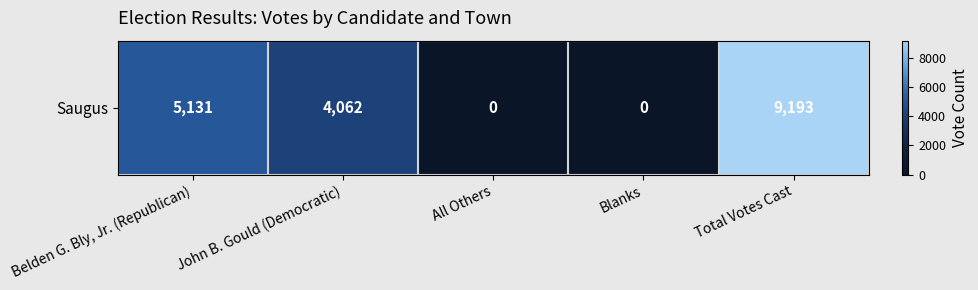

What is the difference between the maximum and second lowest values?

9193